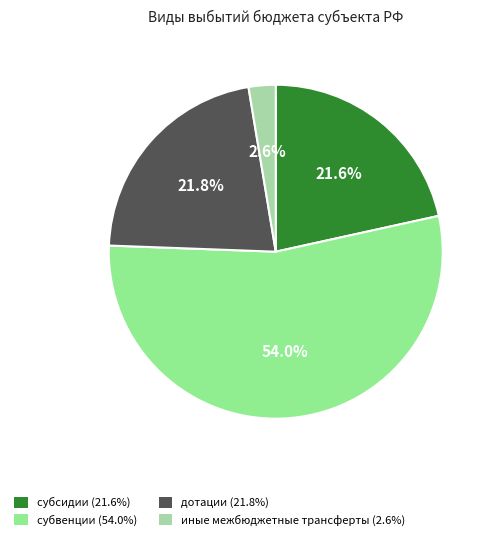

Does субсидии account for over 50% of the chart?

No